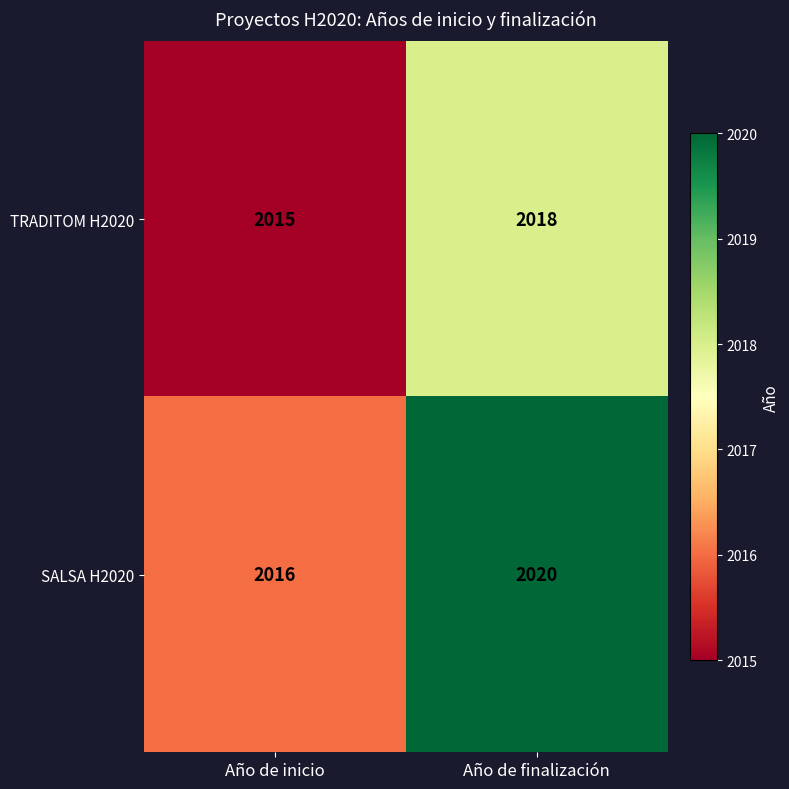

Which series has the widest spread of values?

SALSA H2020